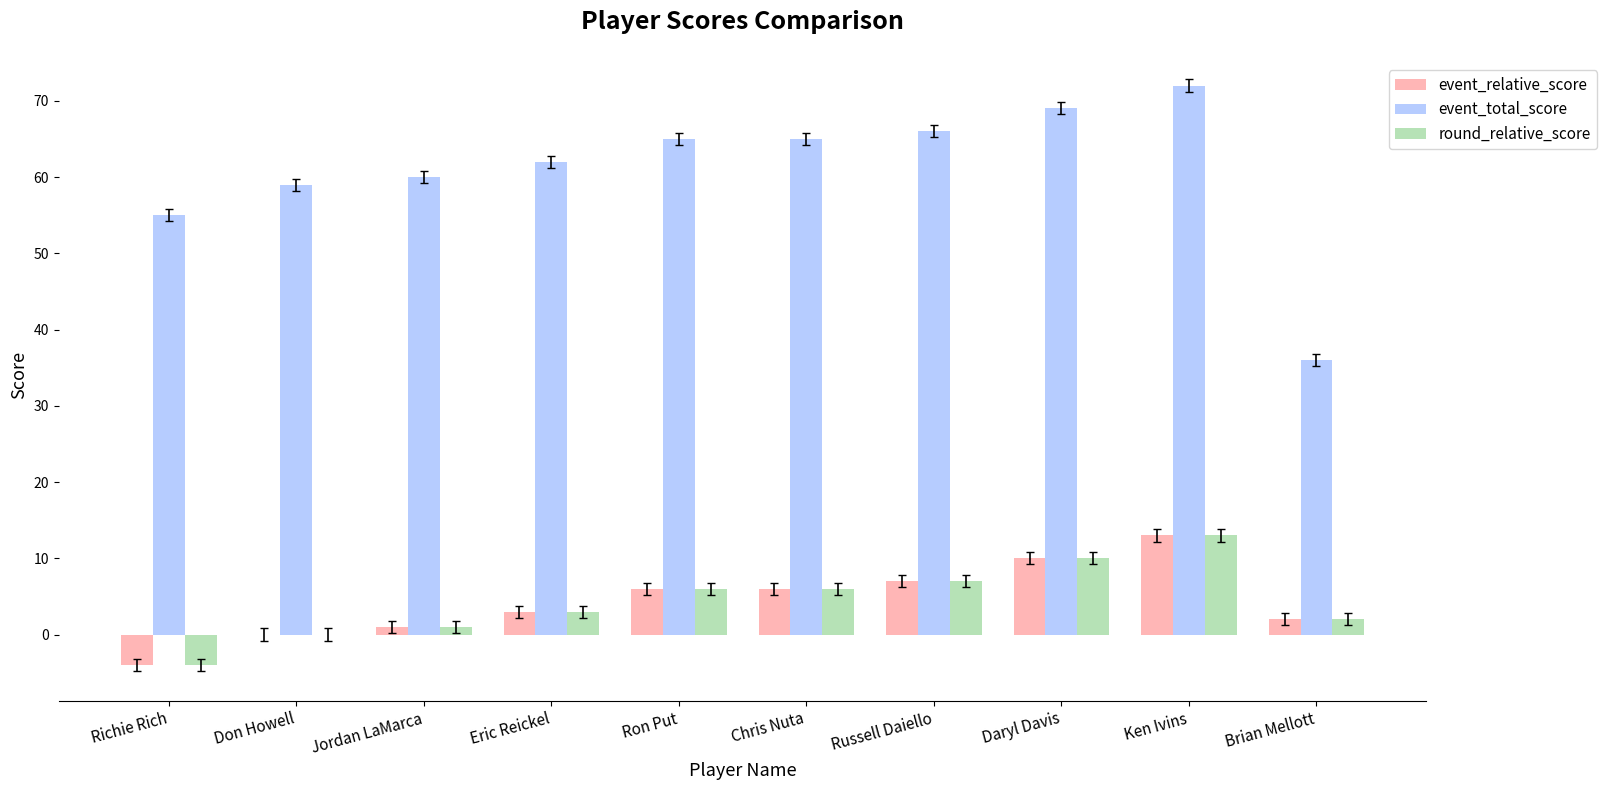

Reading left to right, extract all data points from this chart.

event_relative_score: -4	0	1	3	6	6	7	10	13	2
event_total_score: 55	59	60	62	65	65	66	69	72	36
round_relative_score: -4	0	1	3	6	6	7	10	13	2